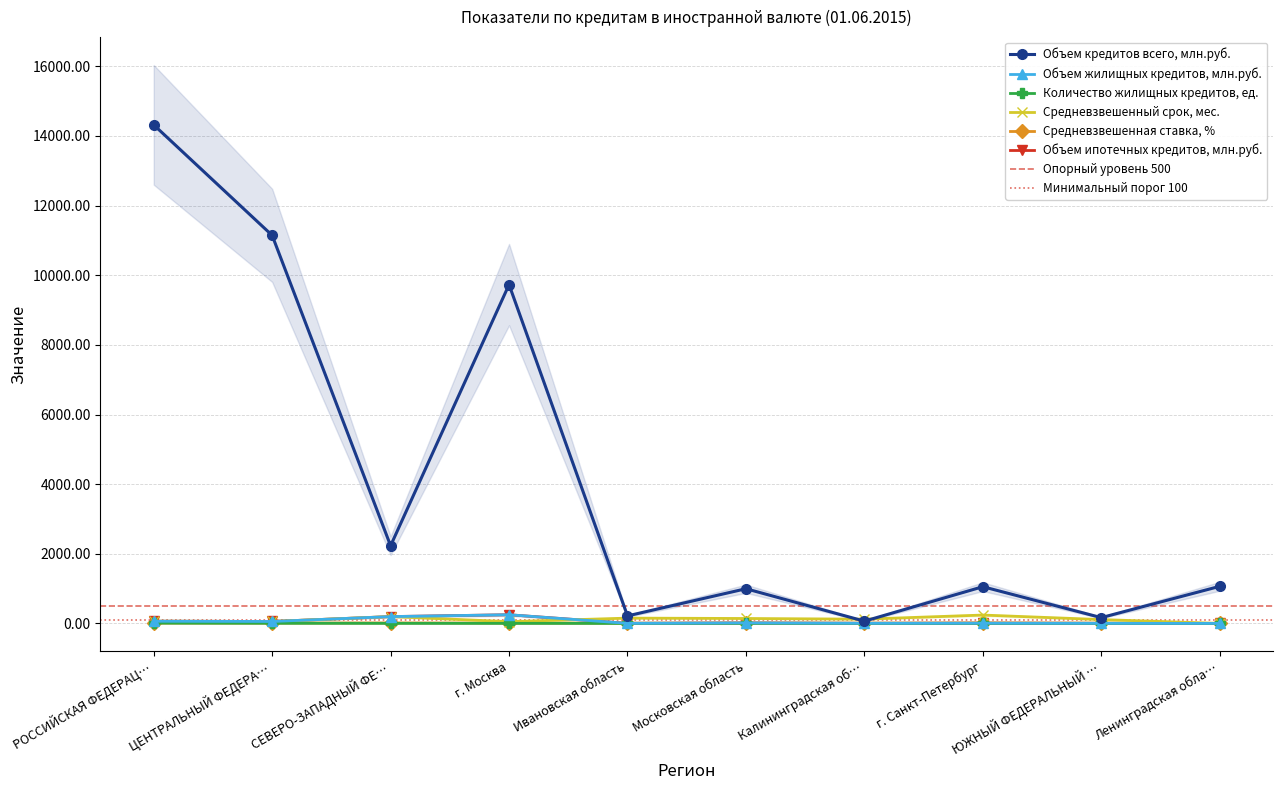

After their last crossing, which series has the higher values: Средневзвешенная ставка, % or Объем жилищных кредитов, млн.руб.?

Средневзвешенная ставка, %